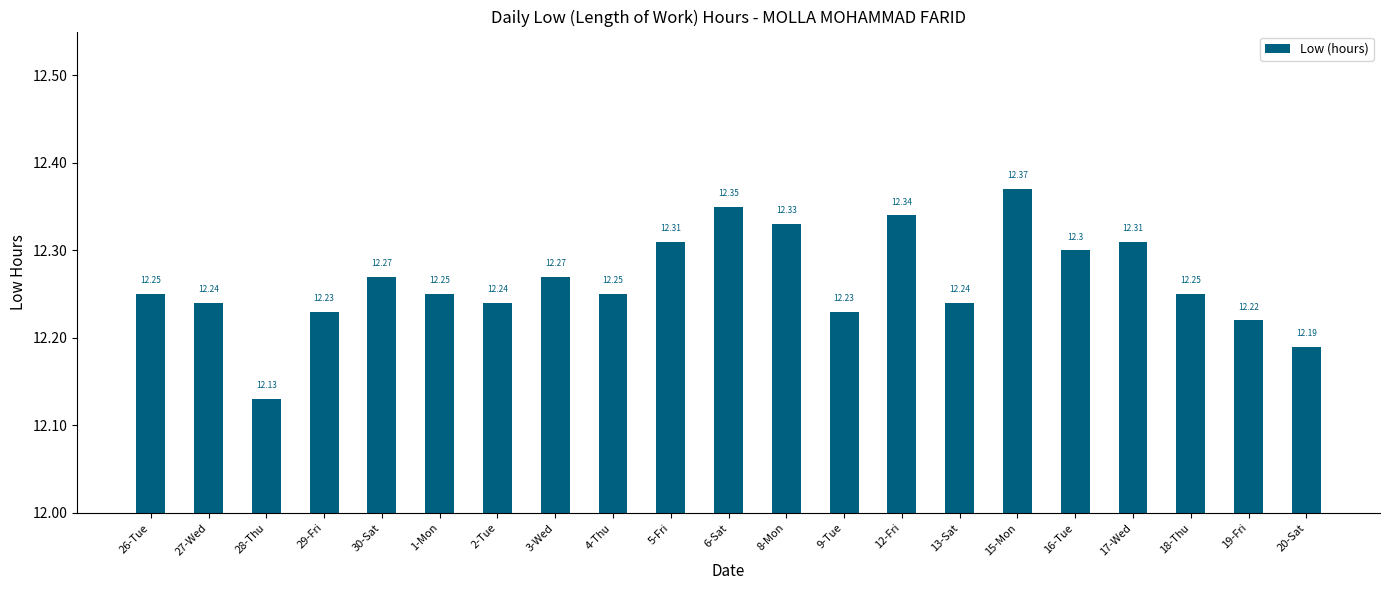

What is the smallest value displayed?

12.1